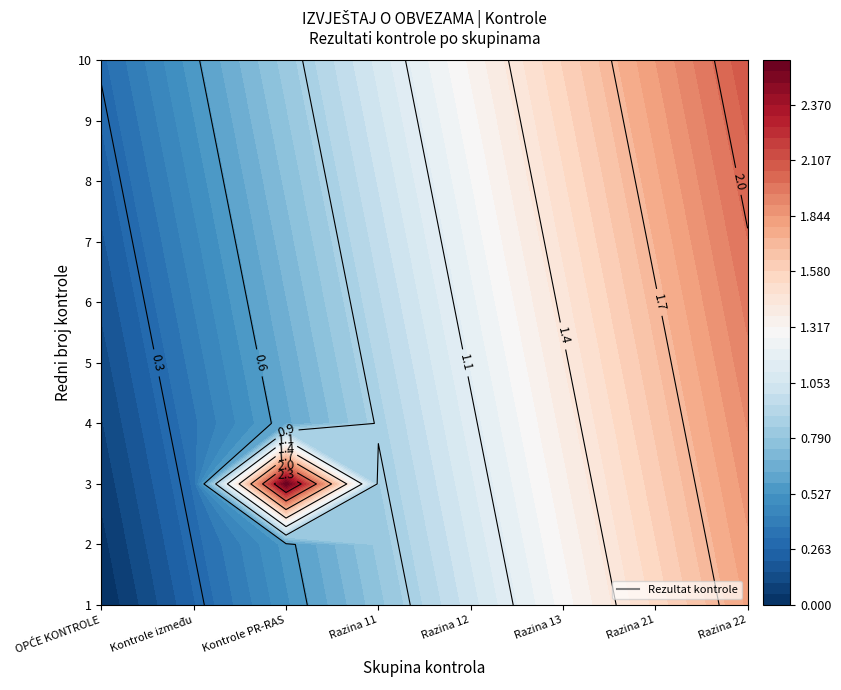

Rank the series by their maximum value, from highest to lowest.

Kontrole PR-RAS, OPĆE KONTROLE, Kontrole između, Razina 11, Razina 12, Razina 13, Razina 21, Razina 22